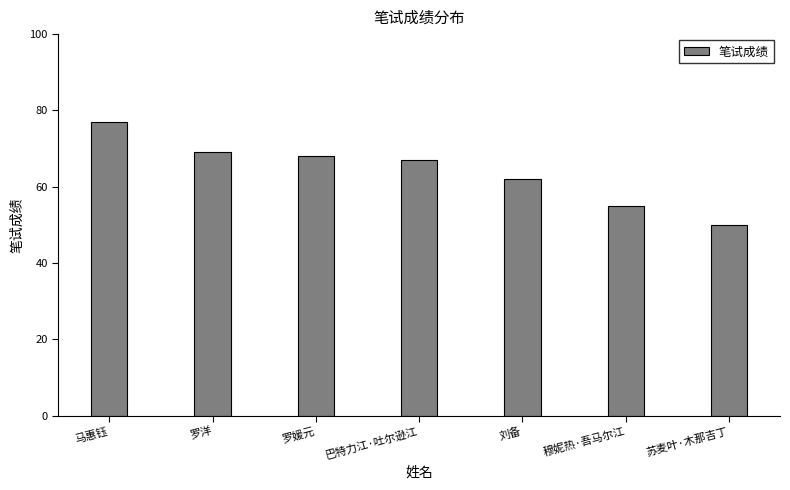

Reading left to right, list all the values displayed in this chart.

77	69	68	67	62	55	50